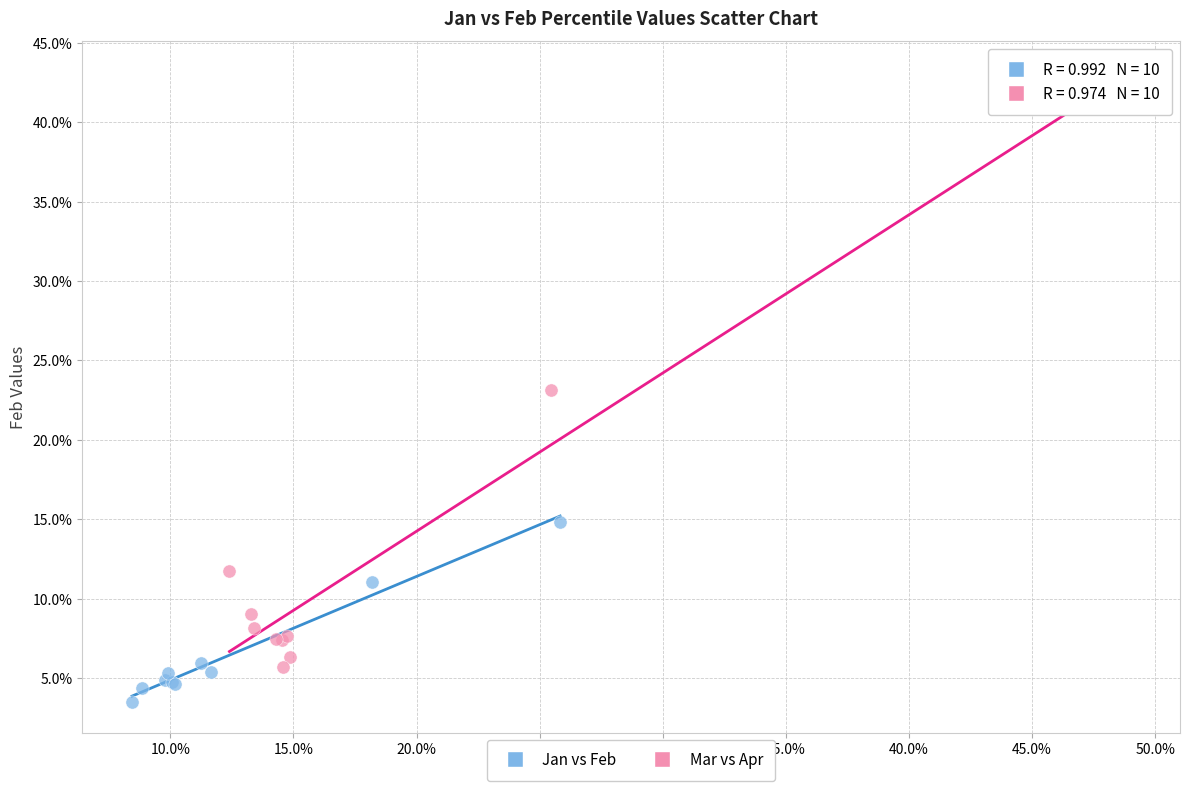

What are all the series names shown in the legend?

Jan vs Feb, Mar vs Apr